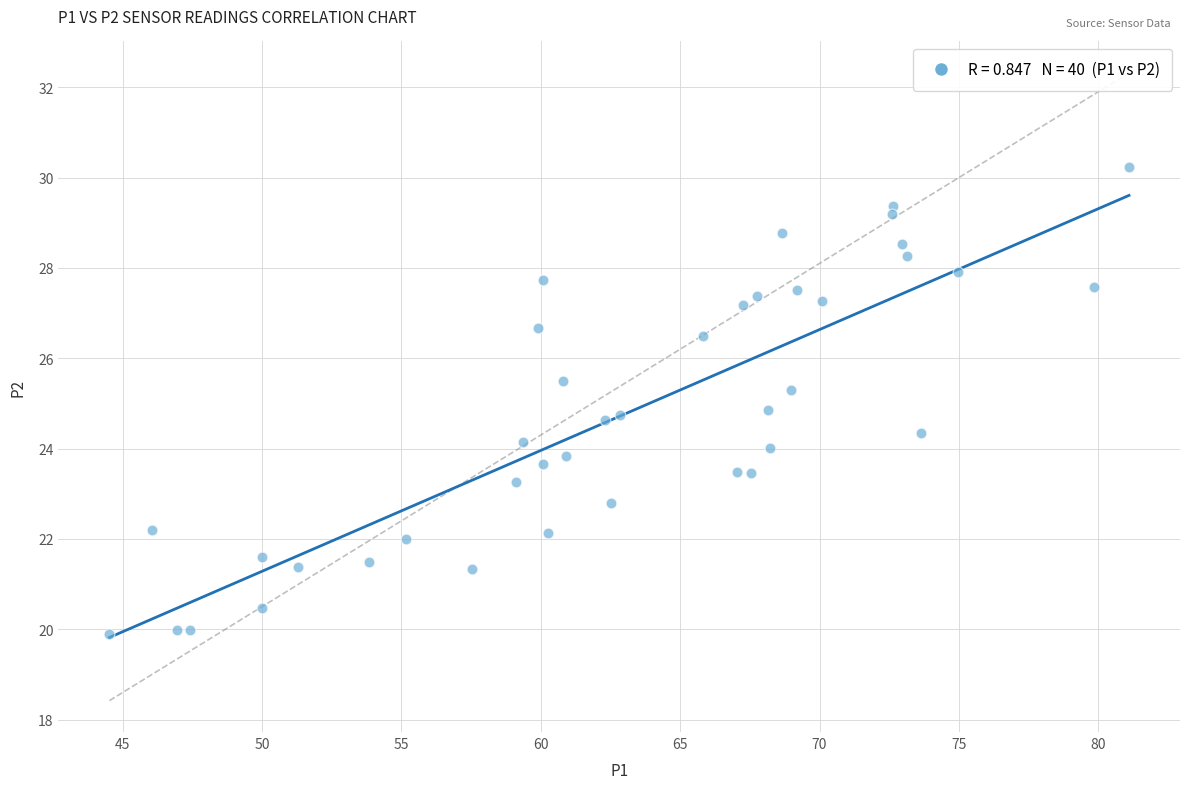

What is the range of X values (max minus min)?

36.6